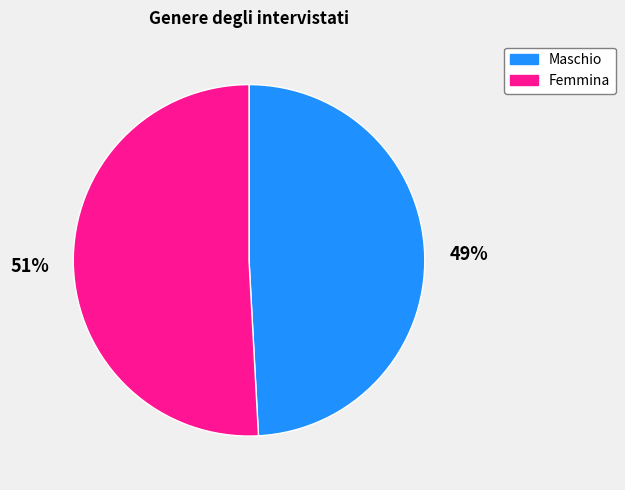

To the nearest percent, what portion does Maschio represent?

49%